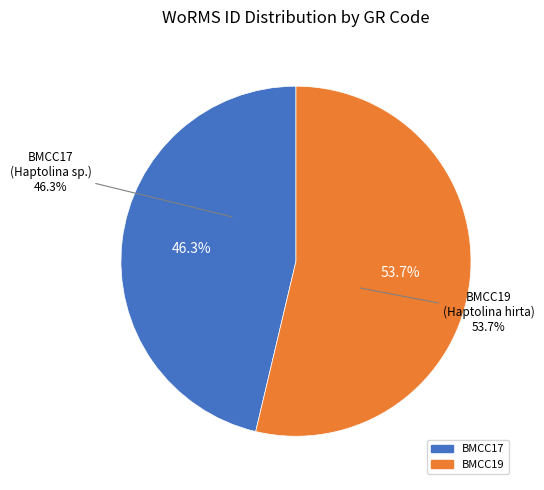

Is BMCC17 the majority of the pie?

No